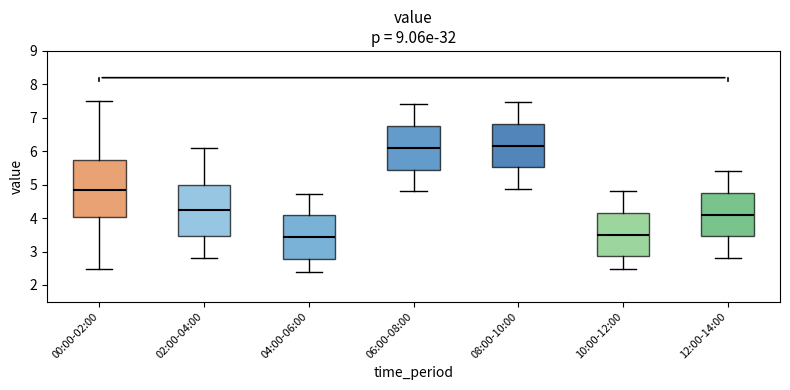

Reading left to right, transcribe this box plot: for each box, give where its median line is, the range the box spans, and where its two whiskers end, as read against the y-axis. The values are not printed on the chart, so give them approximately, as read against the axis.

00:00-02:00: median 4.9, box 4.0 to 5.7, whiskers 2.5 to 7.5
02:00-04:00: median 4.2, box 3.5 to 5.0, whiskers 2.8 to 6.1
04:00-06:00: median 3.4, box 2.8 to 4.1, whiskers 2.4 to 4.7
06:00-08:00: median 6.1, box 5.5 to 6.7, whiskers 4.8 to 7.4
08:00-10:00: median 6.2, box 5.5 to 6.8, whiskers 4.9 to 7.5
10:00-12:00: median 3.5, box 2.9 to 4.1, whiskers 2.5 to 4.8
12:00-14:00: median 4.1, box 3.5 to 4.7, whiskers 2.8 to 5.4